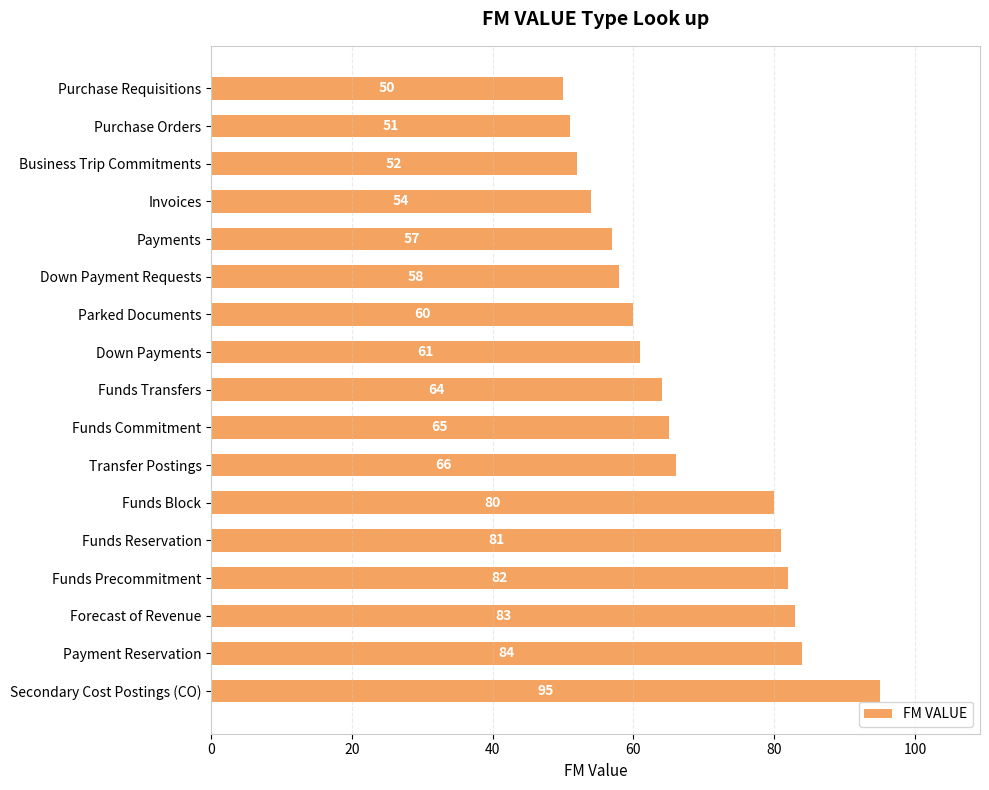

List the labels in order of value, smallest first.

Purchase Requisitions, Purchase Orders, Business Trip Commitments, Invoices, Payments, Down Payment Requests, Parked Documents, Down Payments, Funds Transfers, Funds Commitment, Transfer Postings, Funds Block, Funds Reservation, Funds Precommitment, Forecast of Revenue, Payment Reservation, Secondary Cost Postings (CO)